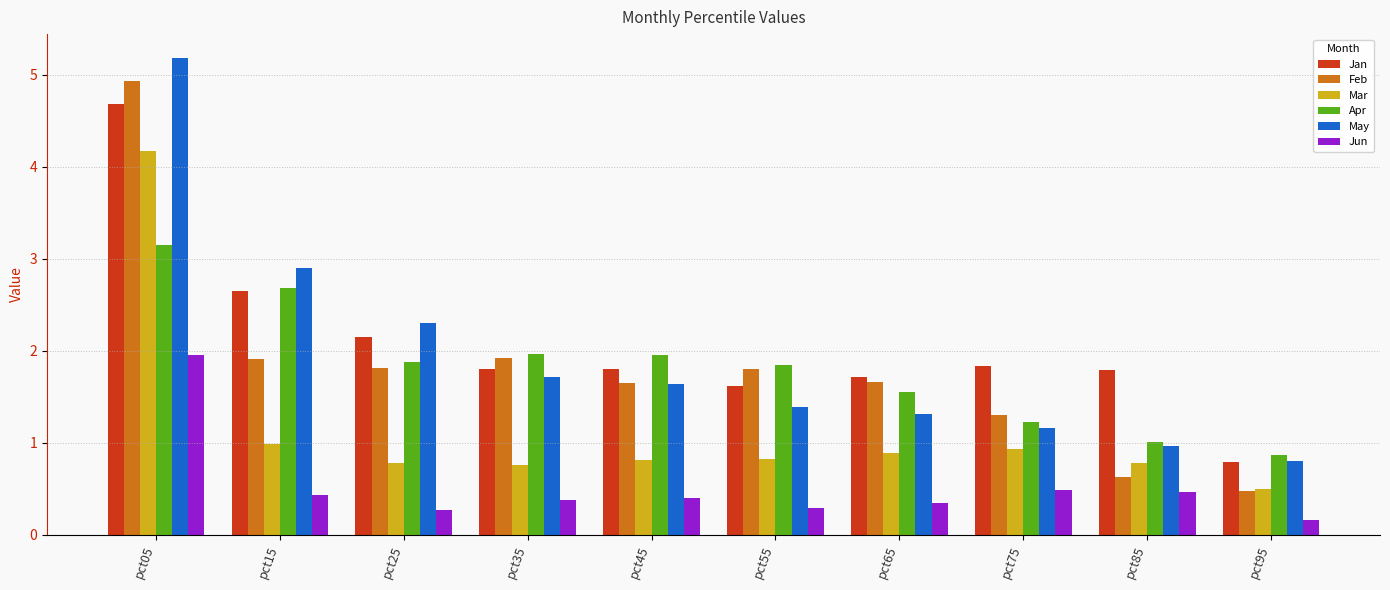

Which label corresponds to the smallest value in the chart?

pct95